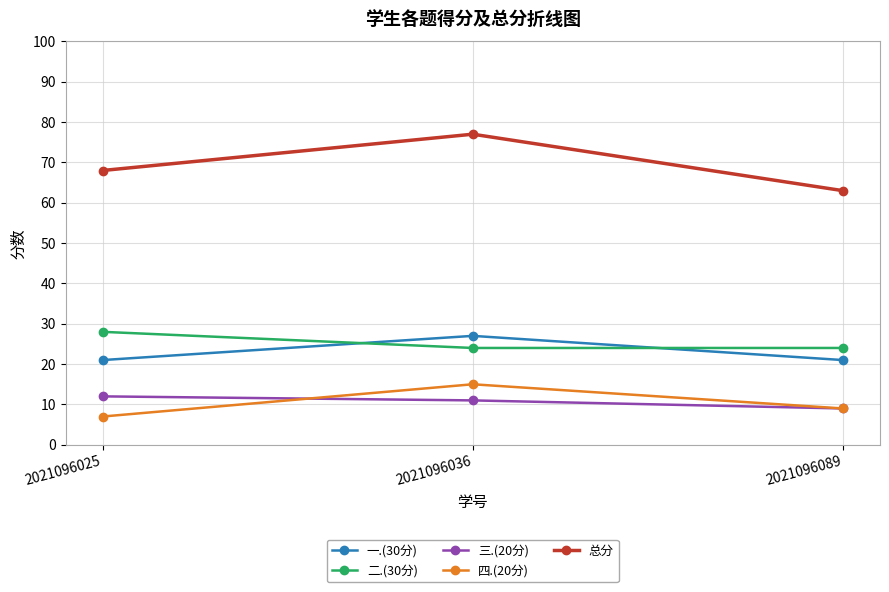

Rank the series at 2021096036 from highest to lowest value.

总分, 一.(30分), 二.(30分), 四.(20分), 三.(20分)